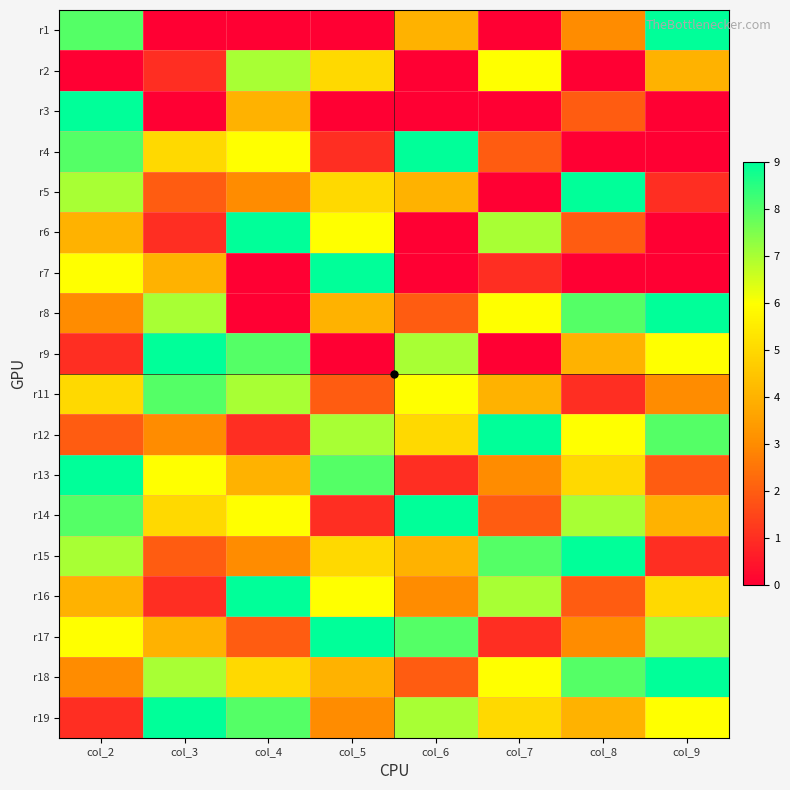

At which category is the sum across all series the highest?

col_2